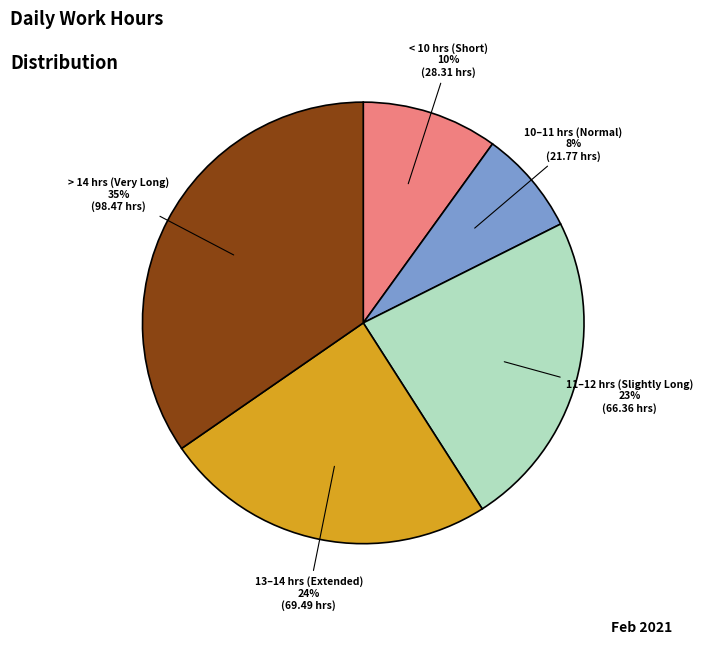

Rank the categories by value from highest to lowest.

> 14 hrs (Very Long), 13–14 hrs (Extended), 11–12 hrs (Slightly Long), < 10 hrs (Short), 10–11 hrs (Normal)